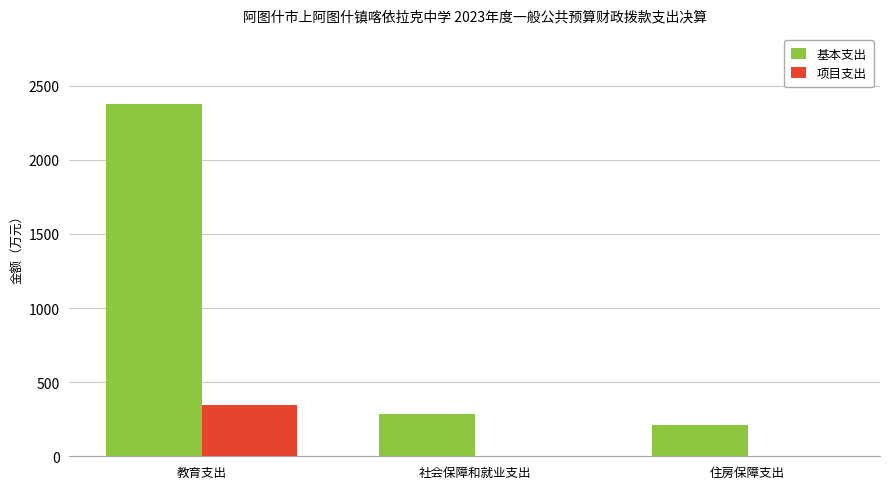

How many data points in 基本支出 are above 284?

2